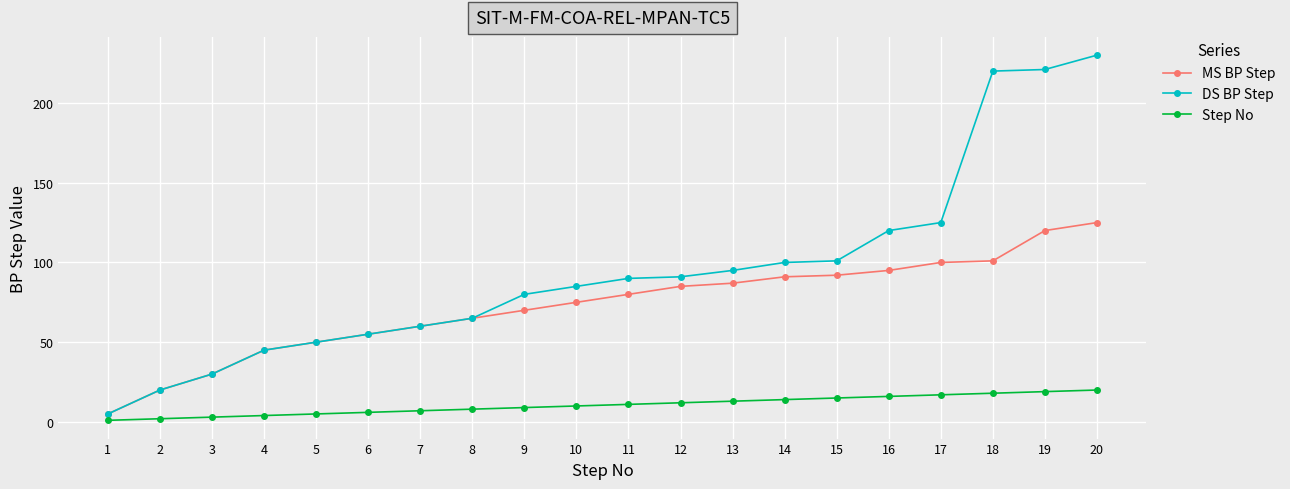

True or false: Step No has a value of 16 at 16.

True